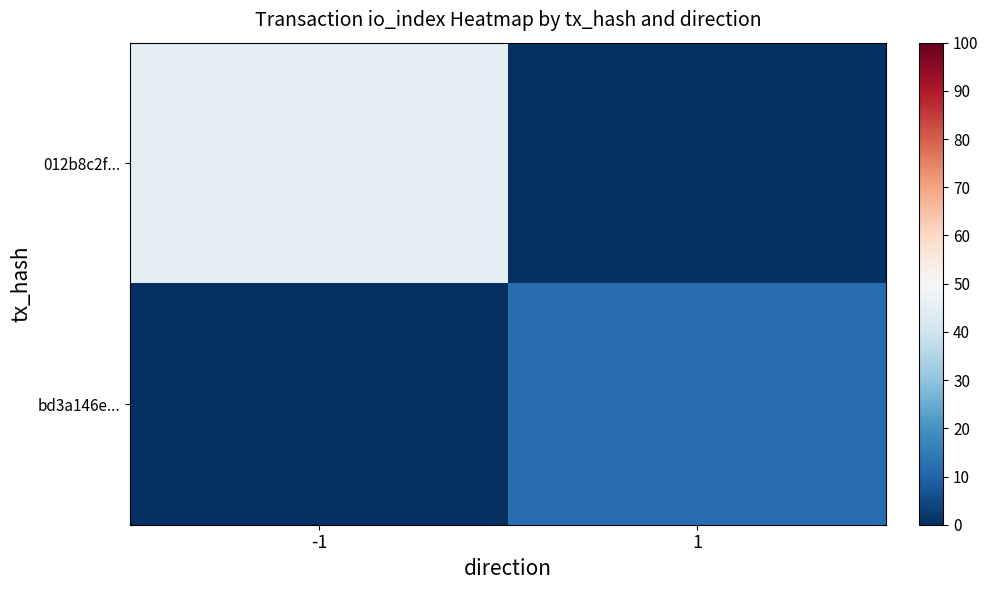

How many data points does each series have?

2